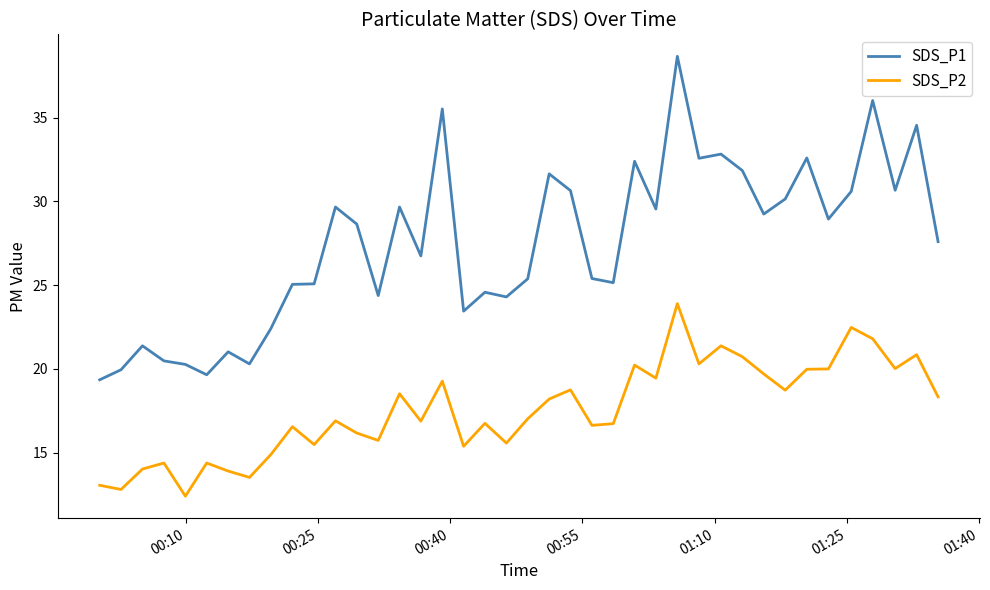

Which series has the widest spread of values?

SDS_P1